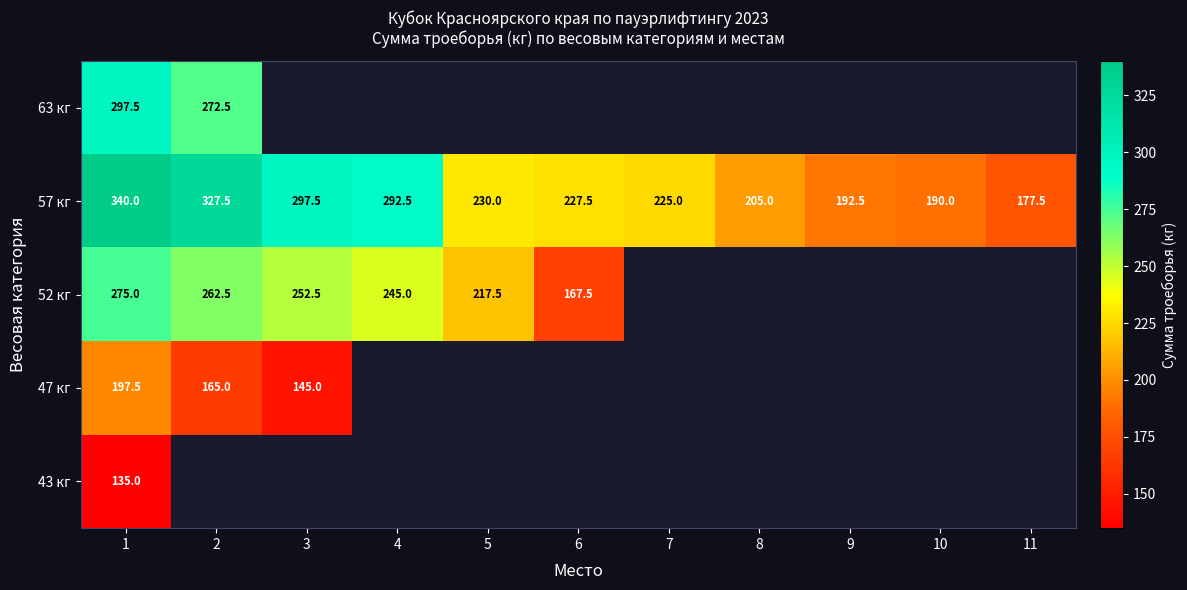

True or false: 52 кг has a value of 351.6 at 3.

False